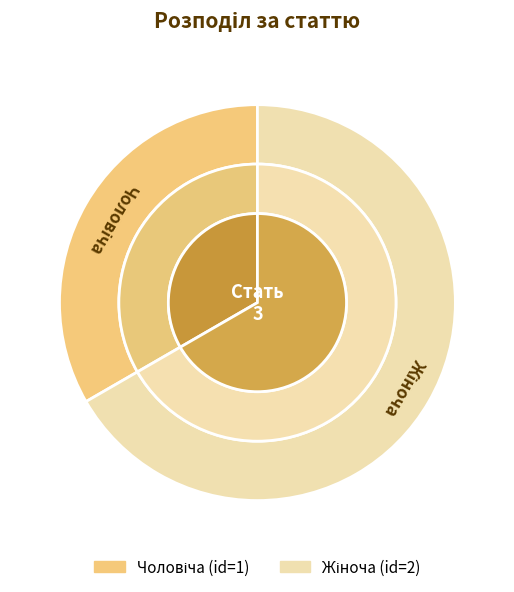

True or false: Жіноча accounts for 67% of the total.

True